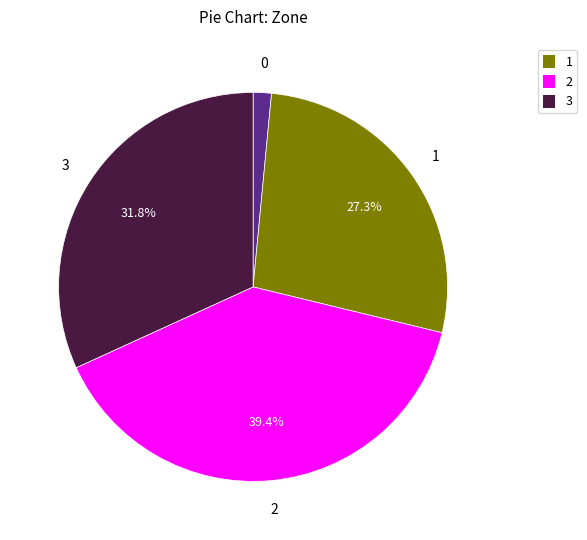

Does any single category account for the majority?

No